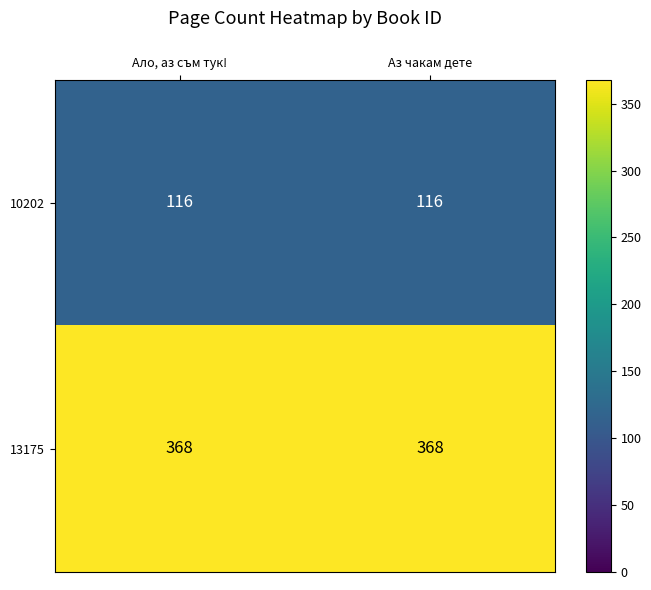

Which series has the largest total across all categories?

13175